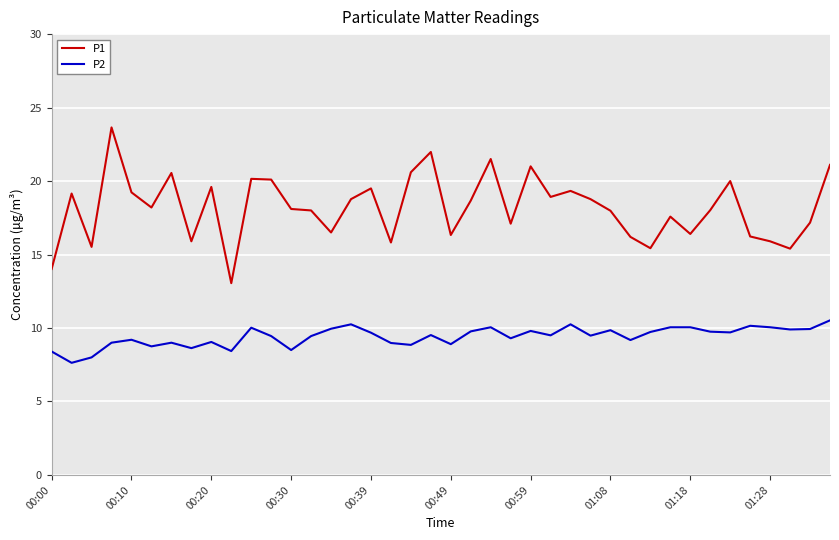

True or false: P1 and P2 cross at least once.

False